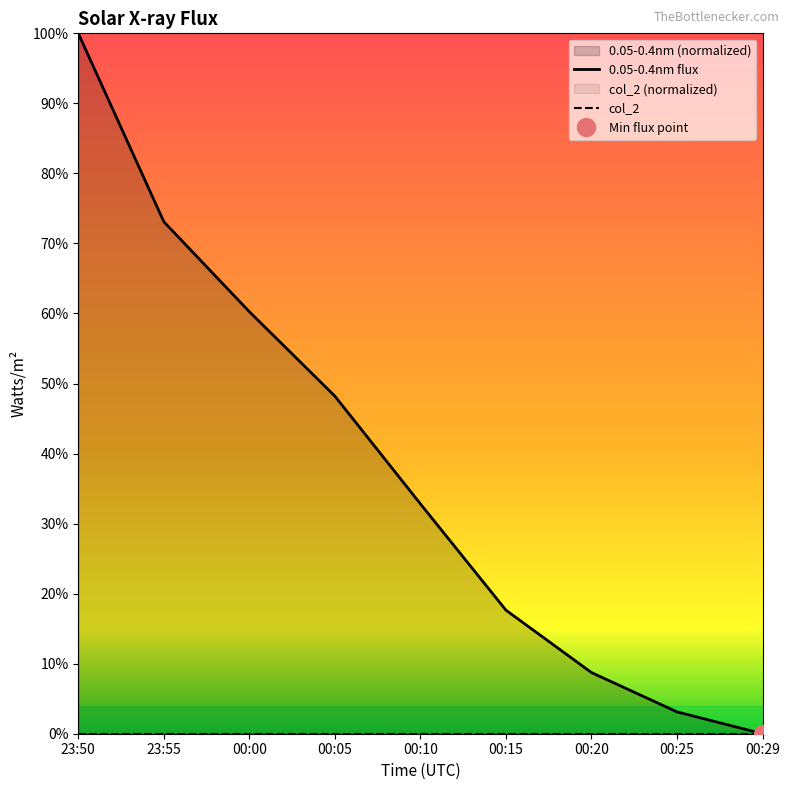

What is the difference between the 0.05-0.4nm flux values at 23:55 and 00:20?

0.6